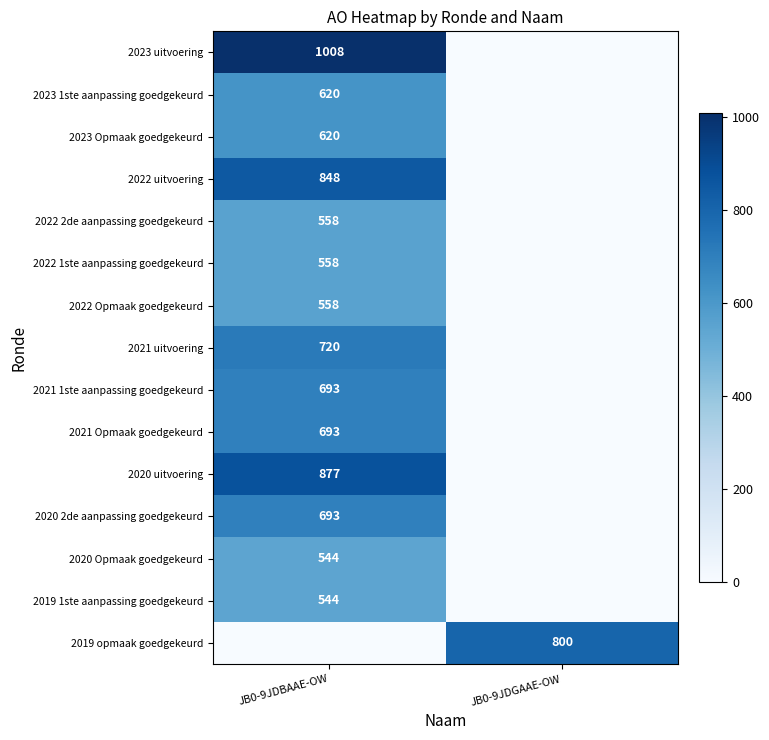

The value of 2019 opmaak goedgekeurd at JB0-9JDGAAE-OW is 800. True or false?

True